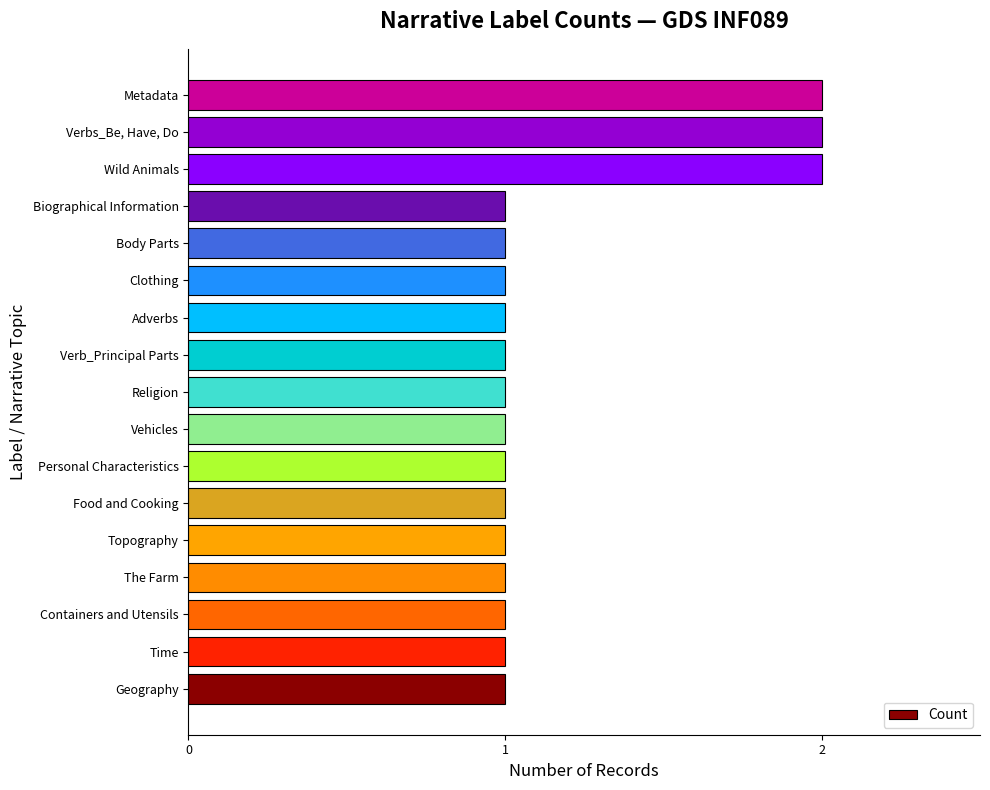

What is the greatest value displayed?

2